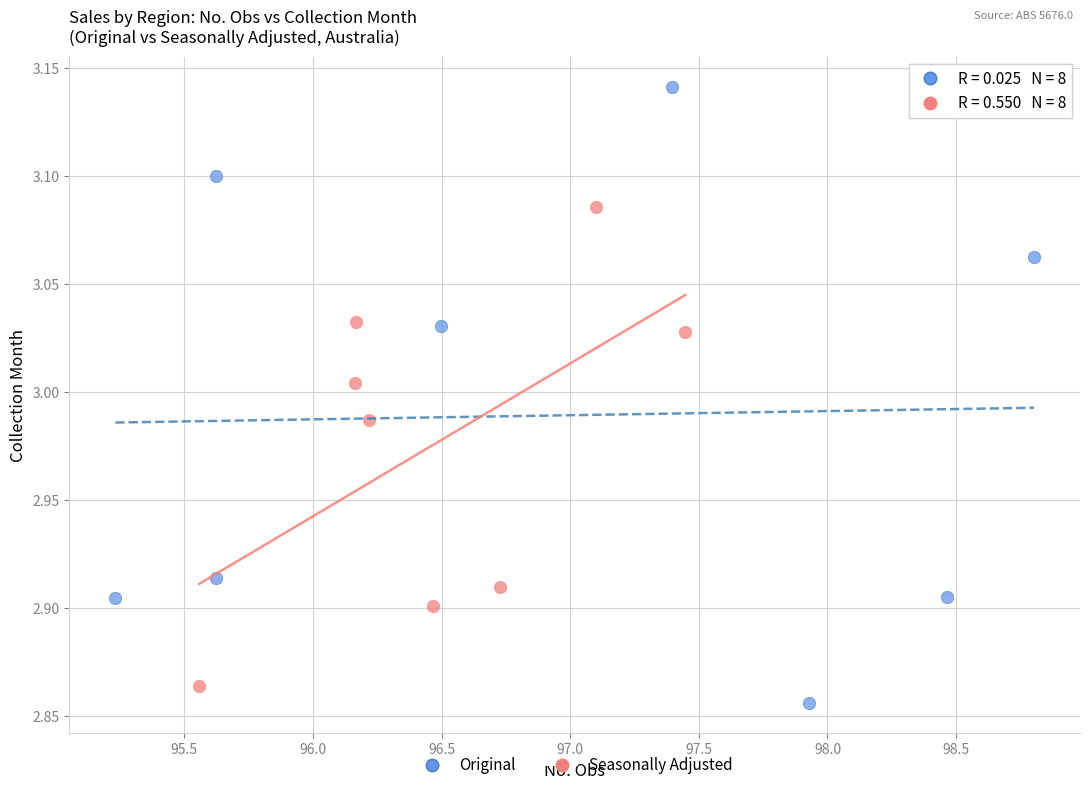

Which series has the widest spread of Y values?

Original